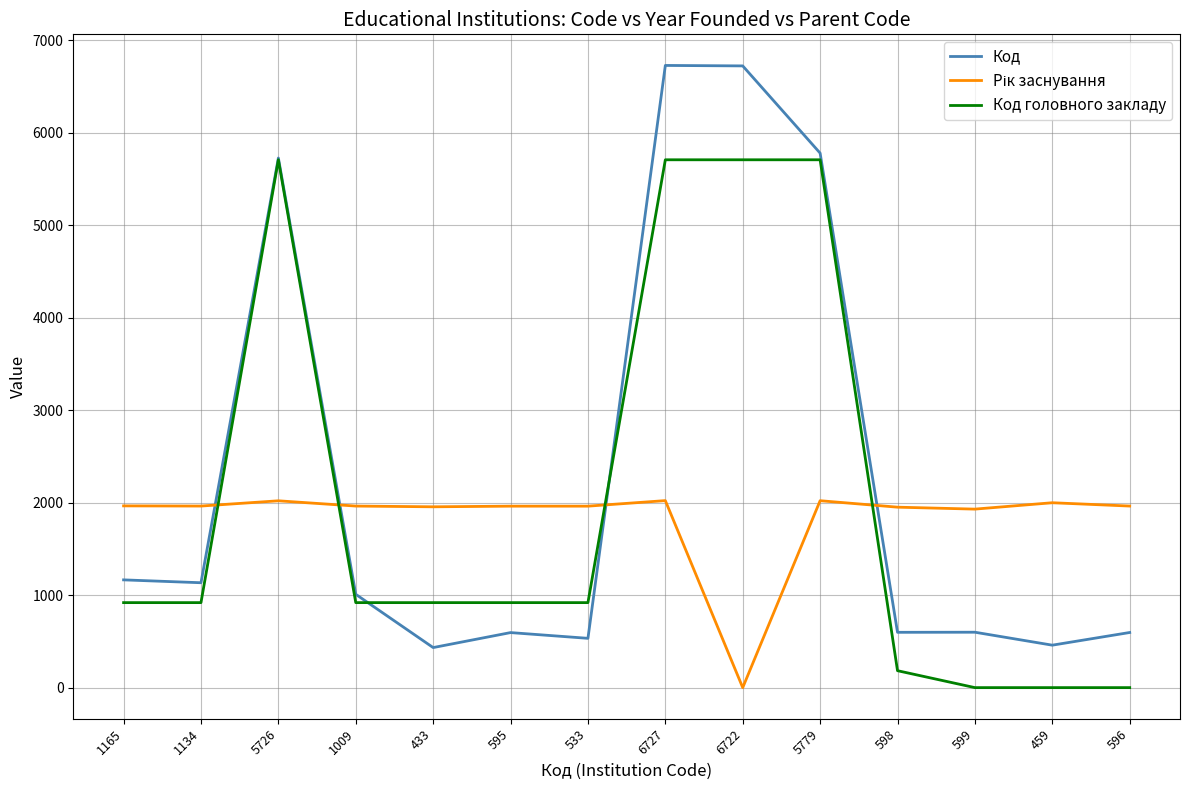

Is the value of Код головного закладу at 5726 greater than the value of Код at 6727?

No